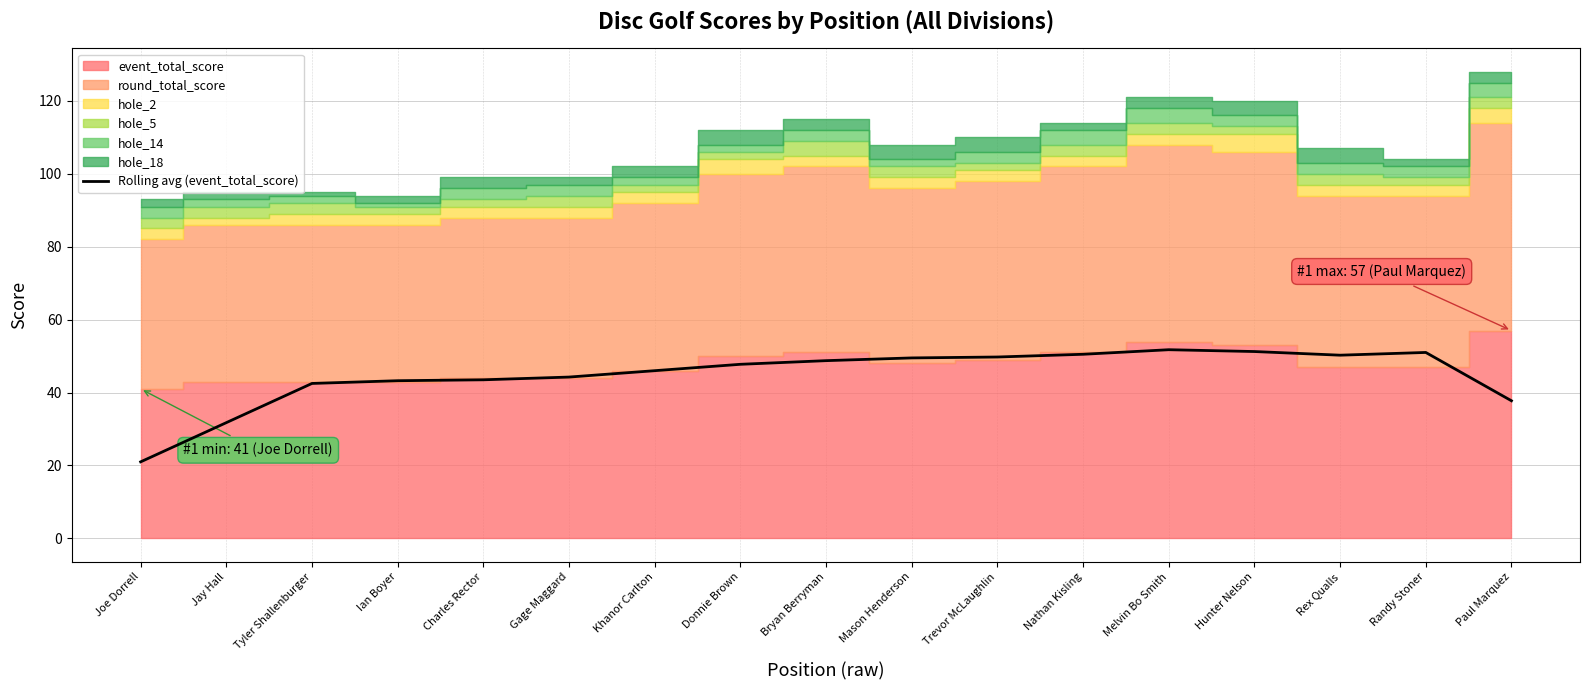

At which label does the data first exceed 47?

Donnie Brown